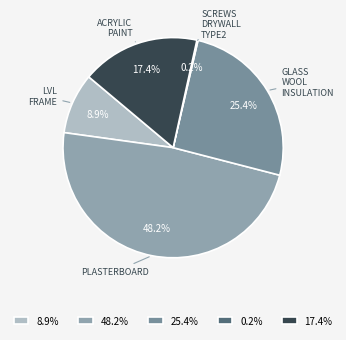

Is there a majority slice in this chart?

No